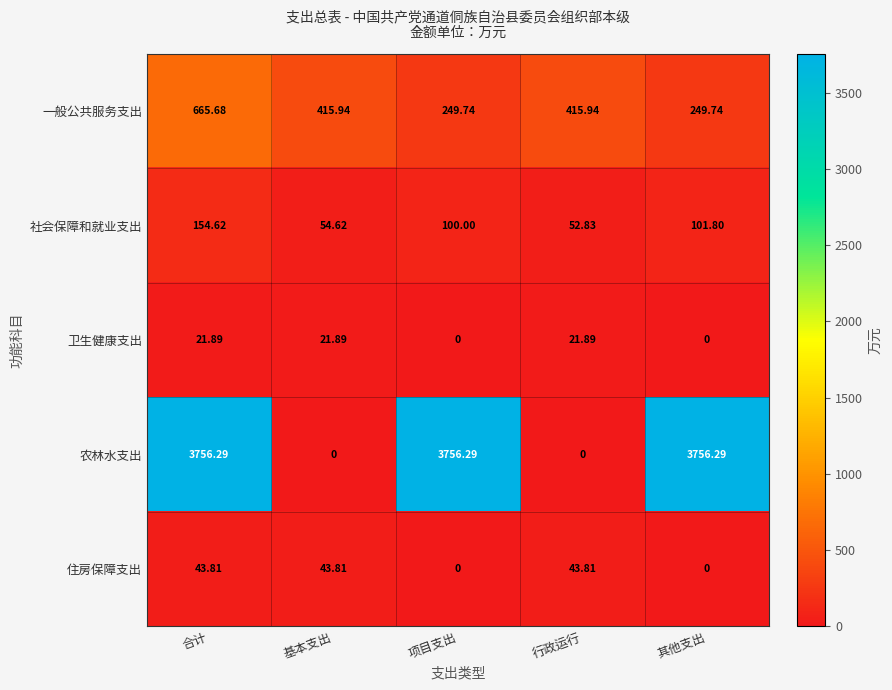

At 行政运行, list the series in order from largest to smallest.

一般公共服务支出, 社会保障和就业支出, 住房保障支出, 卫生健康支出, 农林水支出